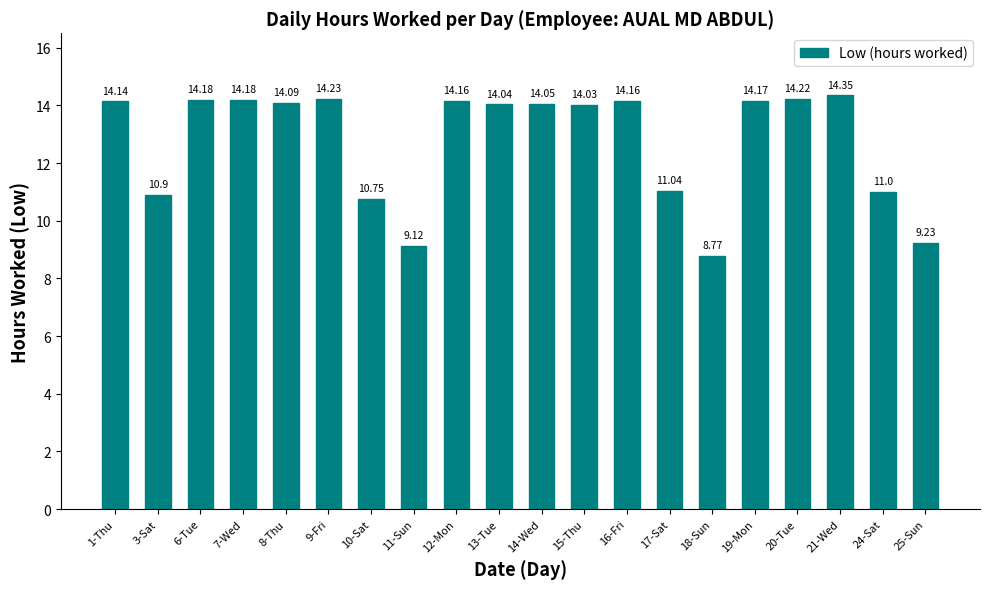

What is the smallest value displayed?

8.8